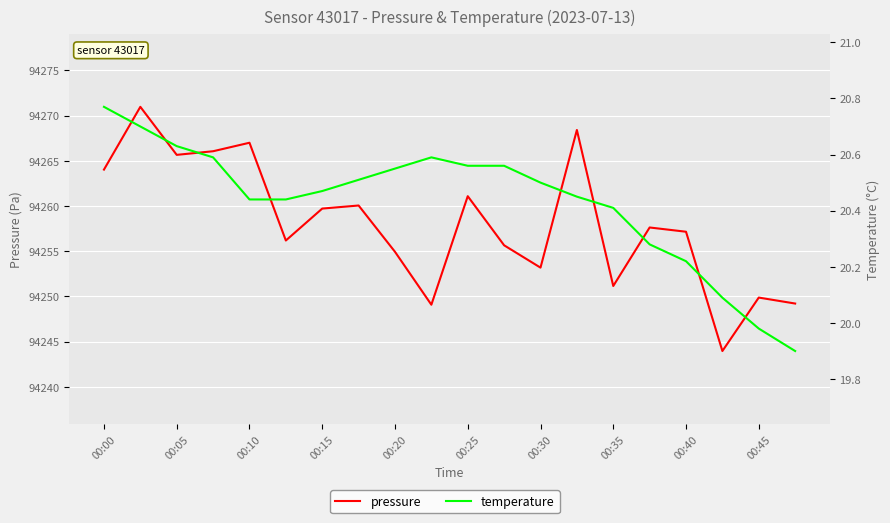

What is the value of the pressure point at the 12th from the left?

94255.7